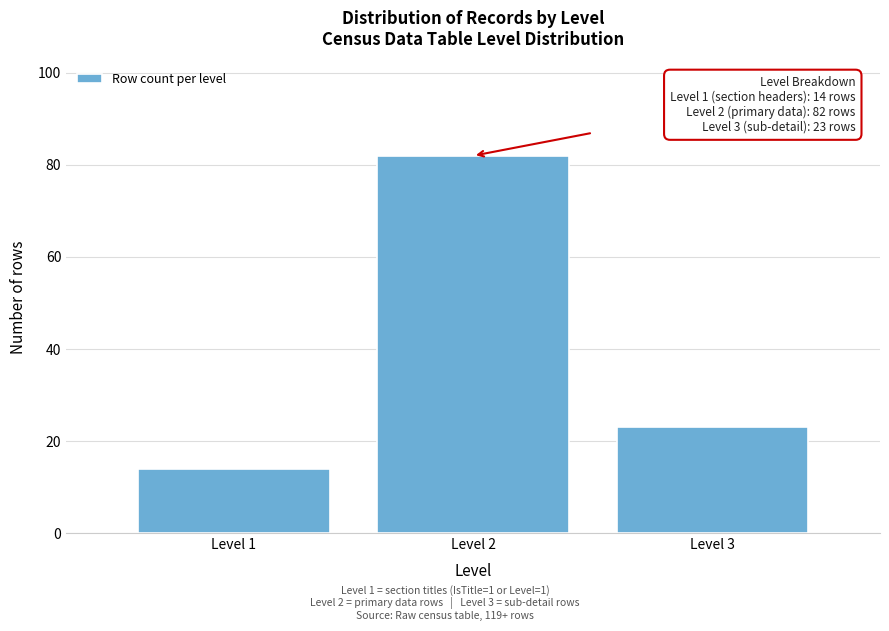

Reading left to right, list all the values displayed in this chart.

Level 1=14	Level 2=82	Level 3=23